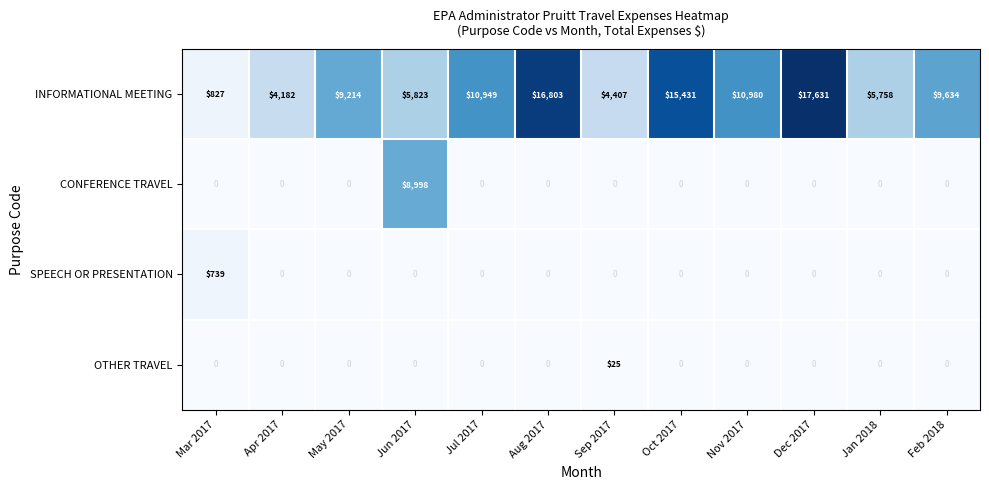

What is the average value of the INFORMATIONAL MEETING series?

9303